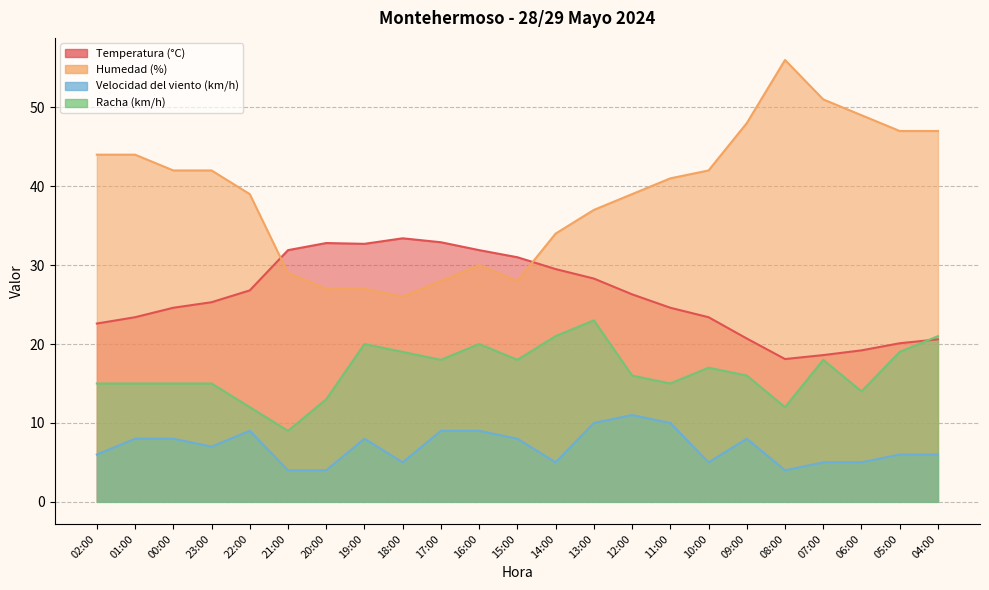

What is the average value of the Velocidad del viento (km/h) series?

7.0